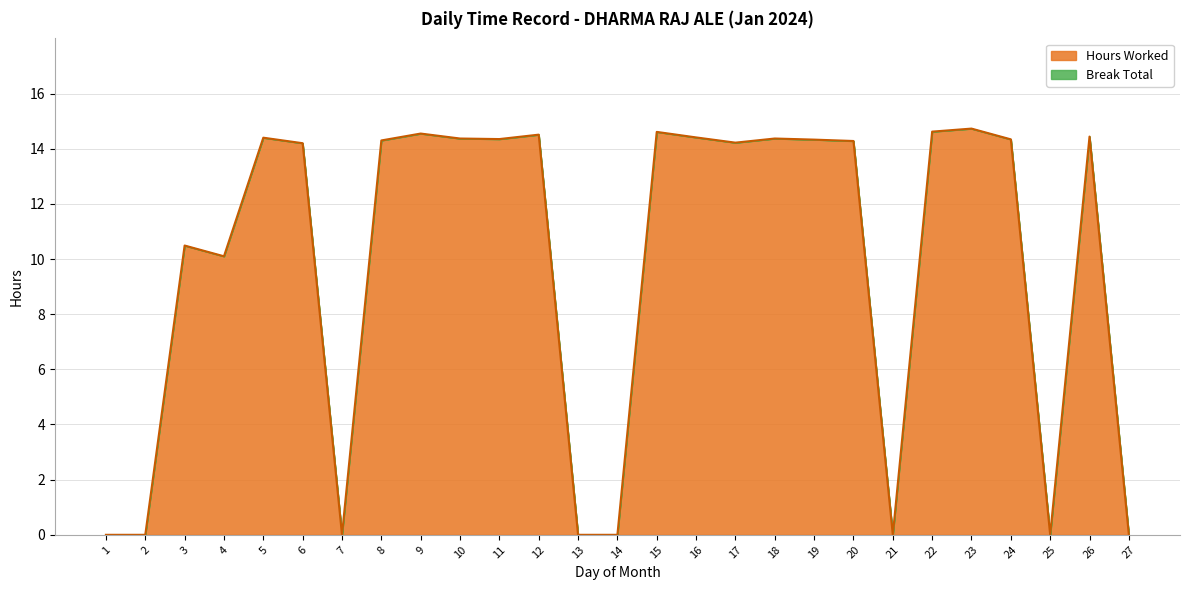

Does the chart have visible grid lines?

Yes